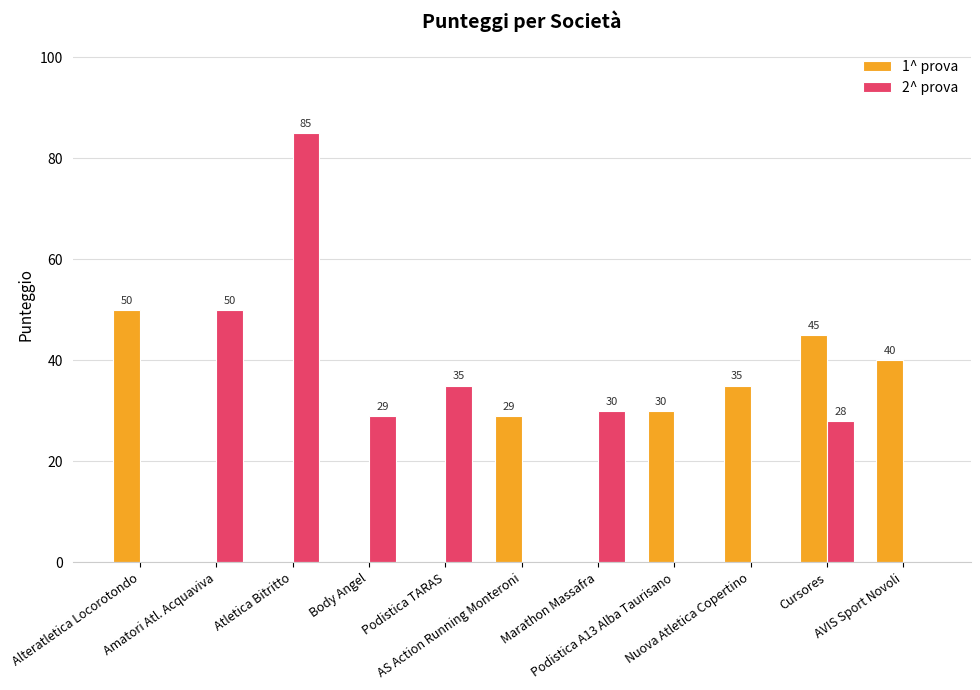

How many 1^ prova values are between 0 and 40?

9